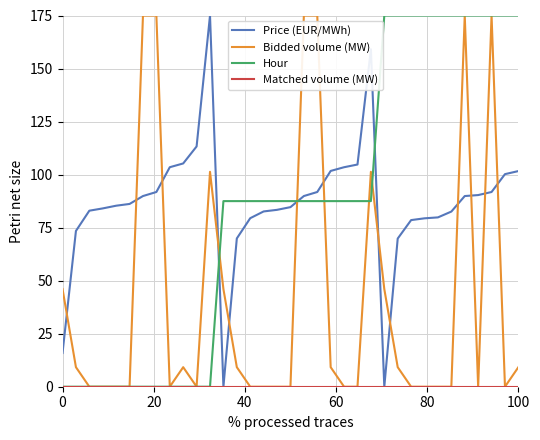

True or false: Bidded volume (MW) and Price (EUR/MWh) cross at least once.

True